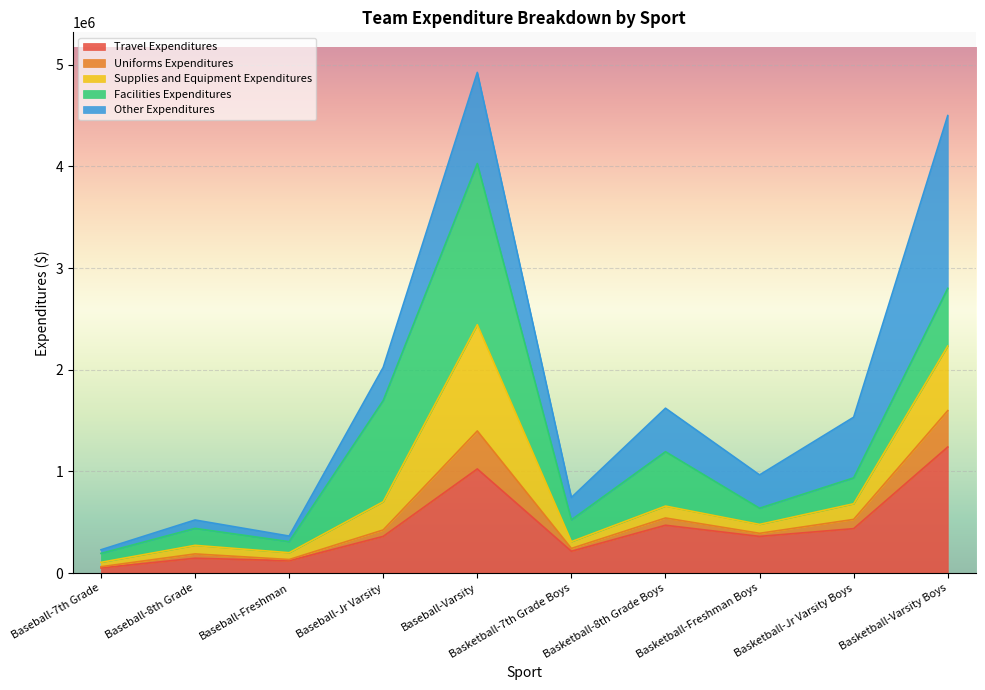

The value of Travel Expenditures at Basketball-Freshman Boys is 360567.2. True or false?

True